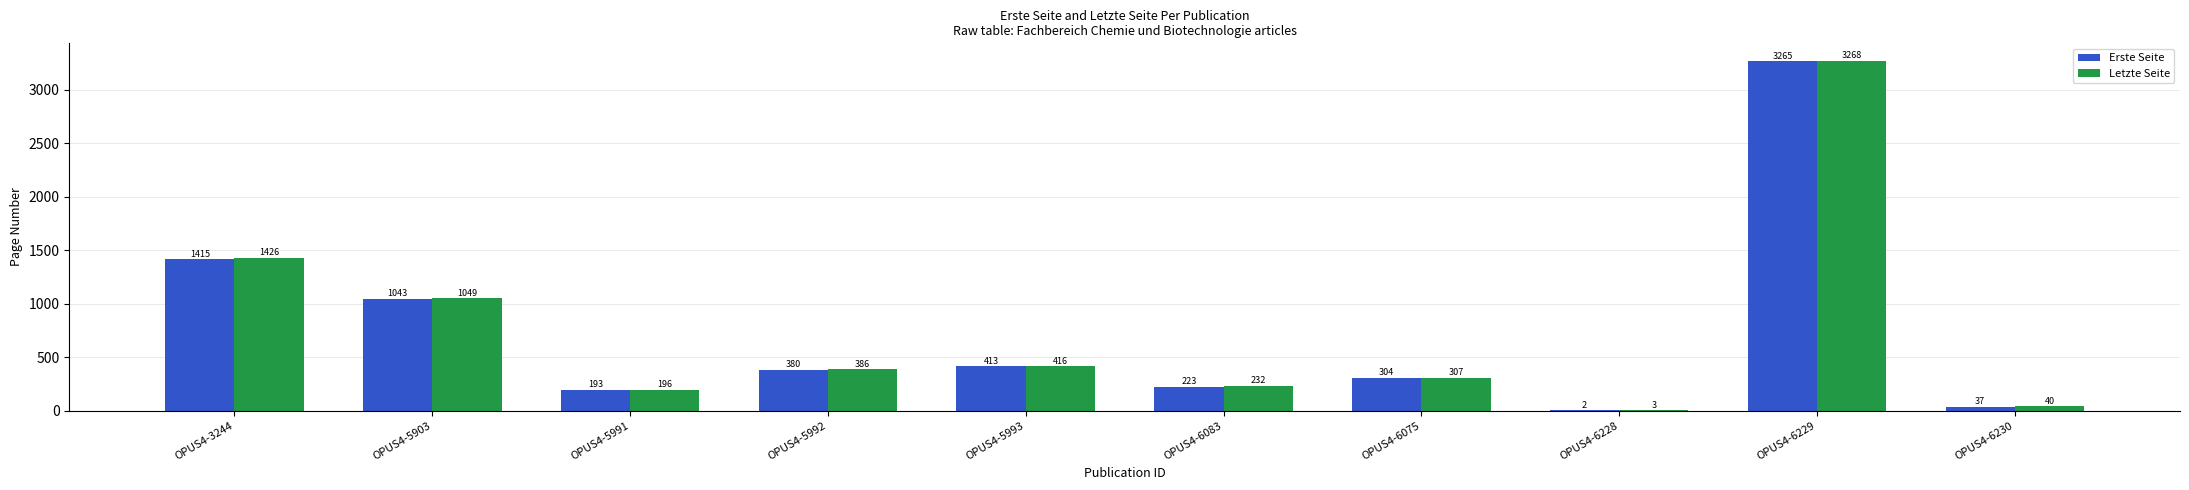

Where is Erste Seite nearest to the value 1633?

OPUS4-3244